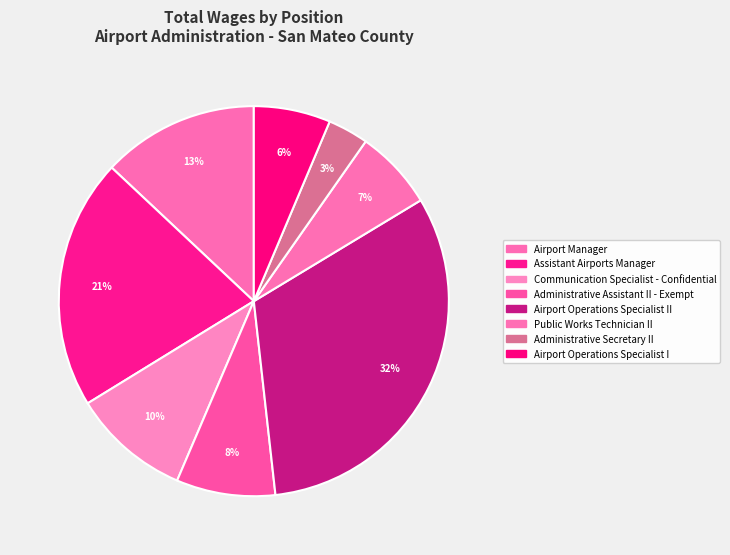

What is the largest slice in the pie chart?

Airport Operations Specialist II